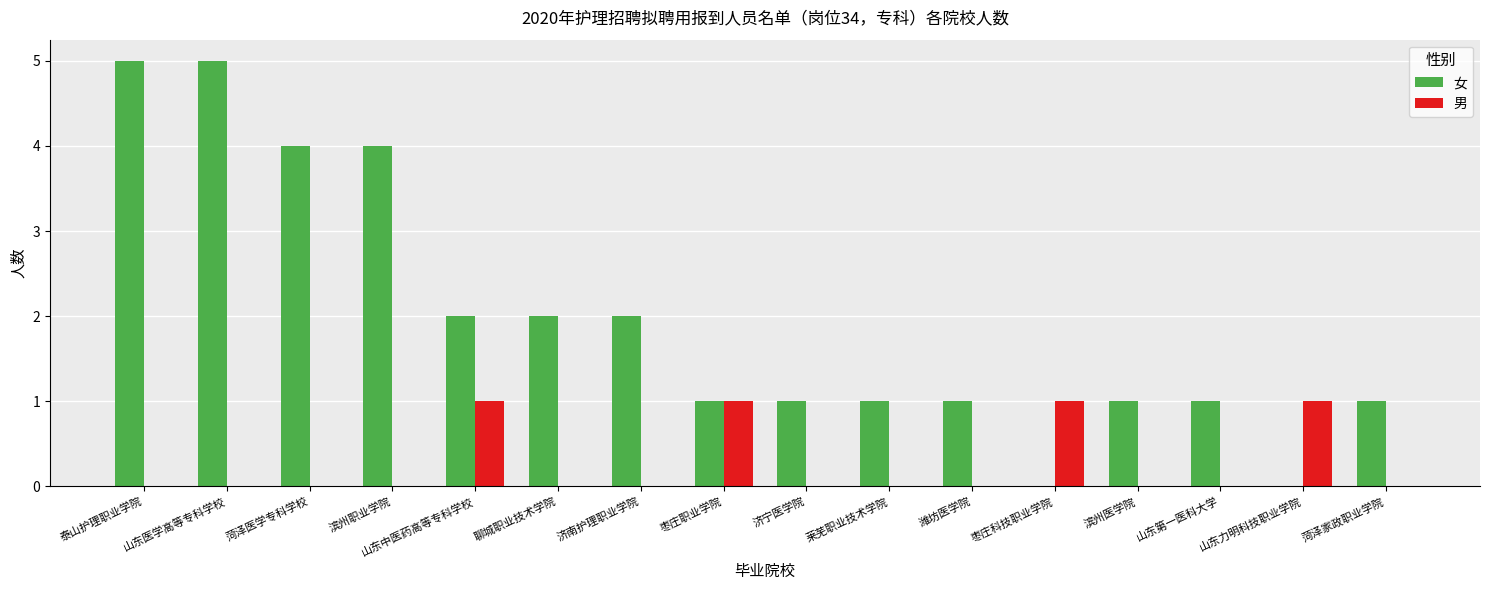

Which series changed the most between 济南护理职业学院 and 滨州医学院?

女